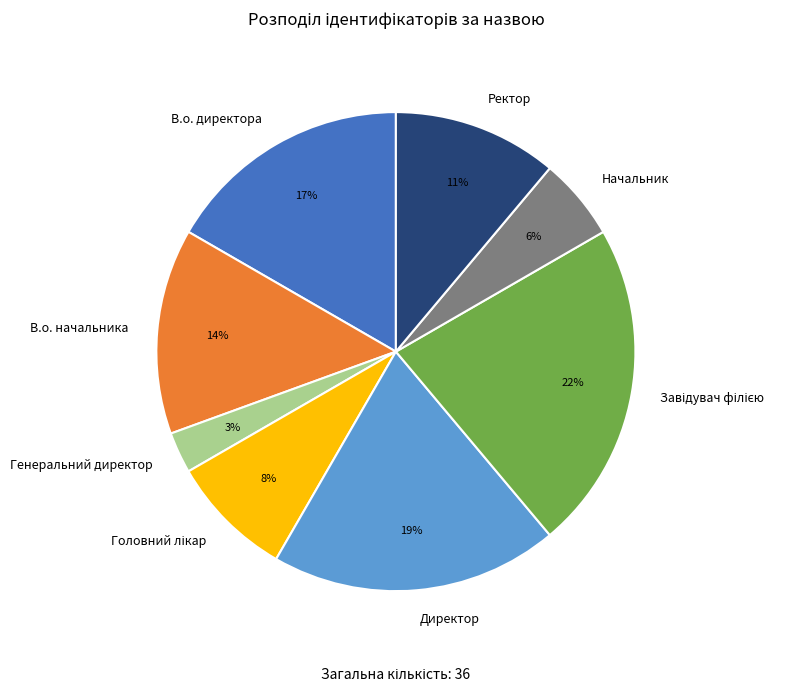

Does any single category account for the majority?

No